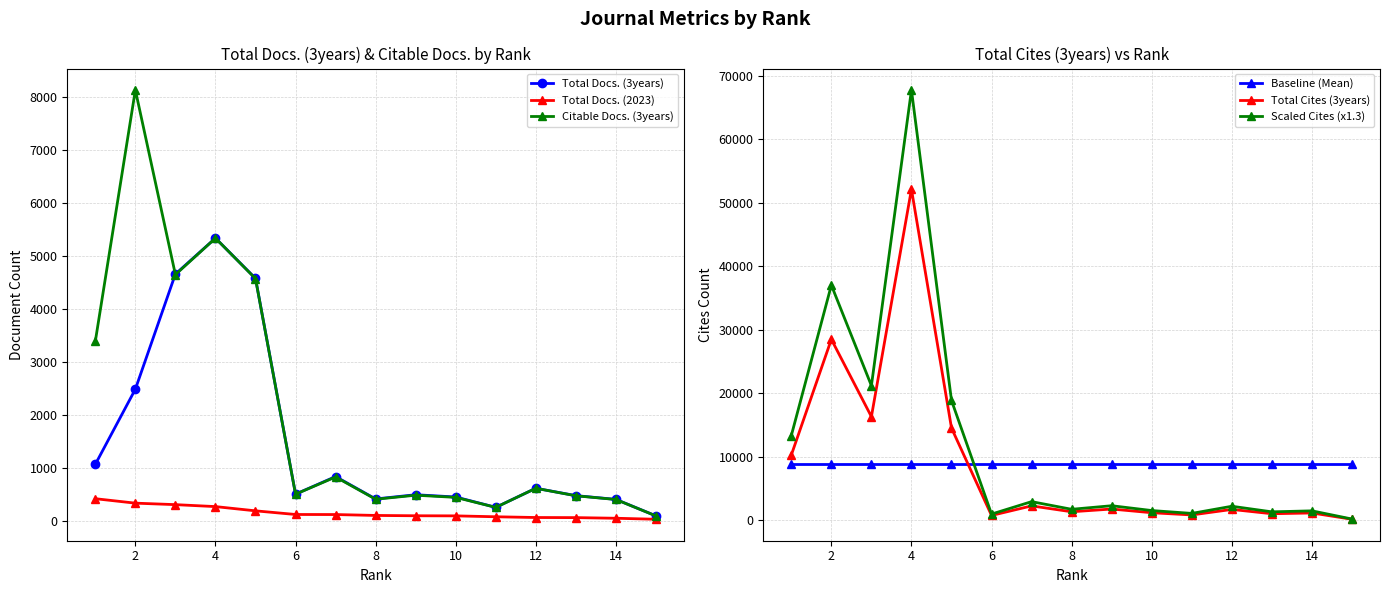

Reading left to right, extract all data points from this chart.

Total Docs. (3years): 1070.0	2489.0	4662.0	5340.0	4580.0	508.0	840.0	417.0	497.0	454.0	259.0	619.0	480.0	409.0	98.0
Total Docs. (2023): 422.0	338.0	310.0	273.0	193.0	124.0	123.0	106.0	100.0	98.0	81.0	67.0	65.0	53.0	34.0
Citable Docs. (3years): 3391.0	8136.0	4651.0	5340.0	4576.0	507.0	832.0	412.0	488.0	447.0	258.0	619.0	477.0	407.0	97.0
Baseline (Mean): 8891.7	8891.7	8891.7	8891.7	8891.7	8891.7	8891.7	8891.7	8891.7	8891.7	8891.7	8891.7	8891.7	8891.7	8891.7
Total Cites (3years): 10230.0	28460.0	16281.0	52106.0	14487.0	720.0	2226.0	1299.0	1731.0	1148.0	801.0	1667.0	990.0	1111.0	119.0
Scaled Cites (x1.3): 13299.0	36998.0	21165.3	67737.8	18833.1	936.0	2893.8	1688.7	2250.3	1492.4	1041.3	2167.1	1287.0	1444.3	154.7